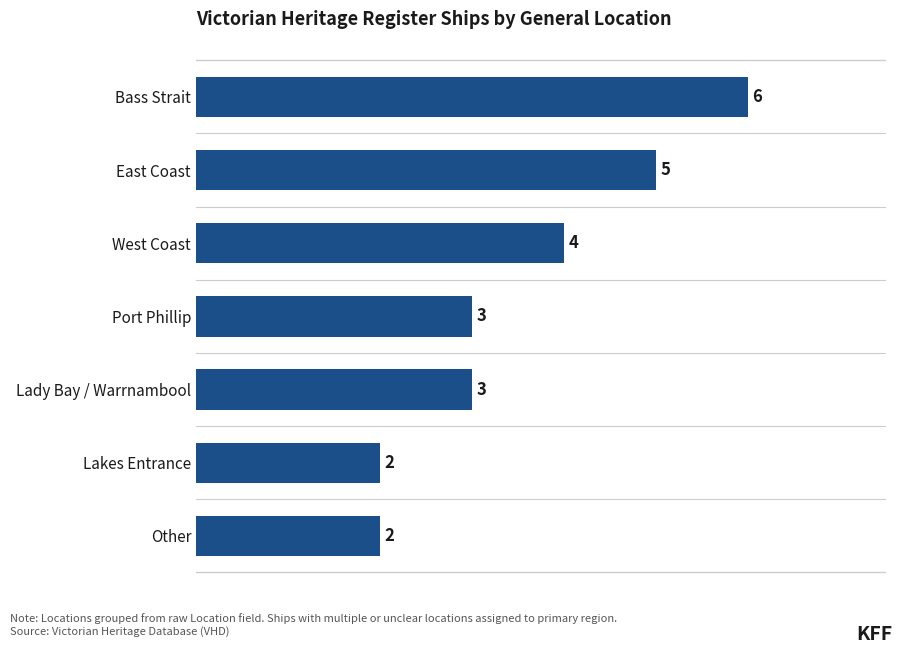

What is the greatest value displayed?

6